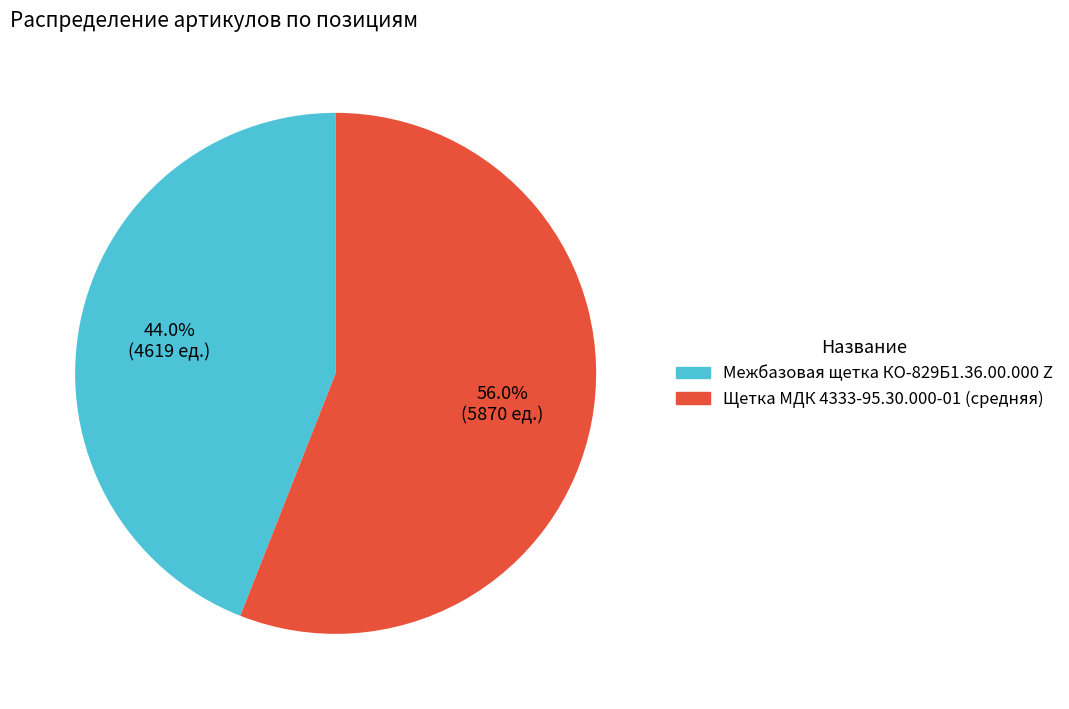

Does Межбазовая щетка КО-829Б1.36.00.000 Z account for over 50% of the chart?

No